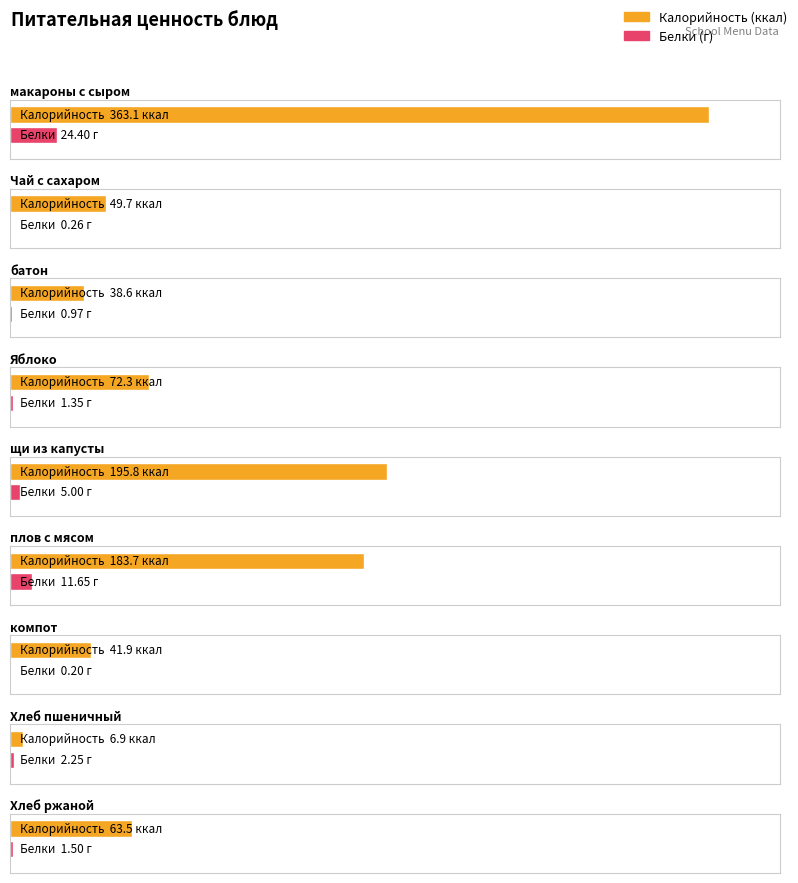

What is the spread (max minus min) of values at Чай с сахаром?

49.4